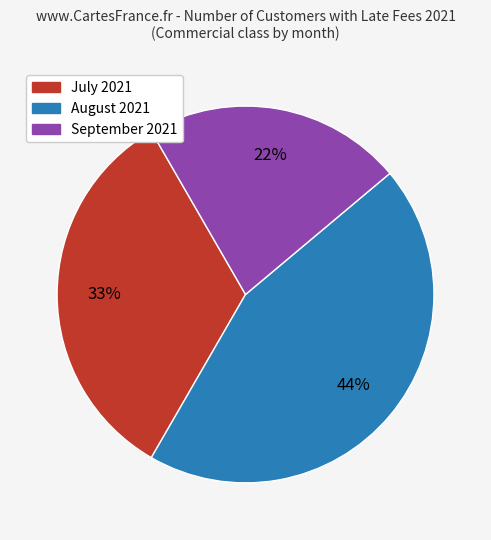

Is there any slice that represents more than half of the pie?

No